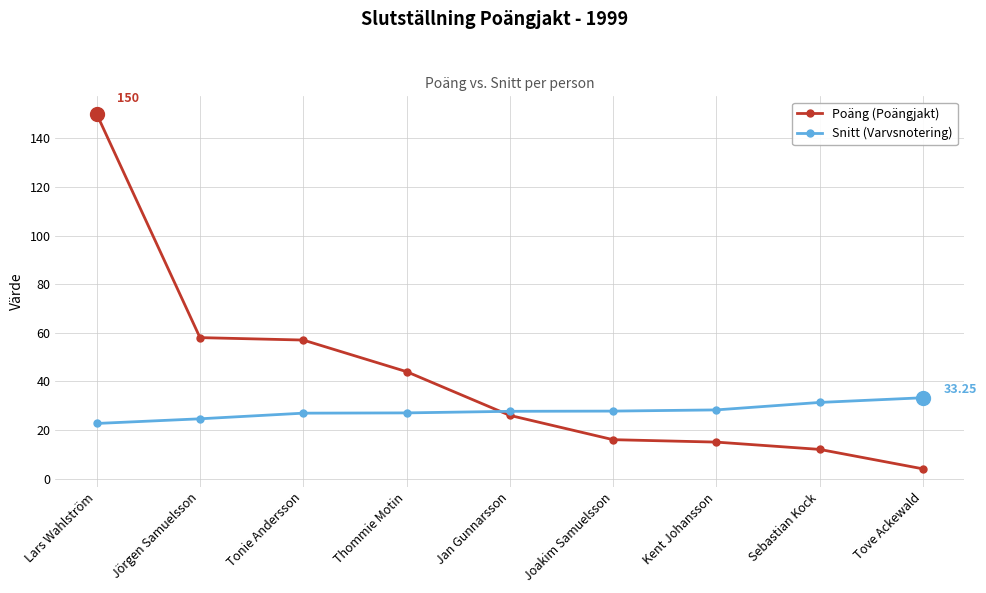

Rank the series by their average value, from lowest to highest.

Snitt (Varvsnotering), Poäng (Poängjakt)